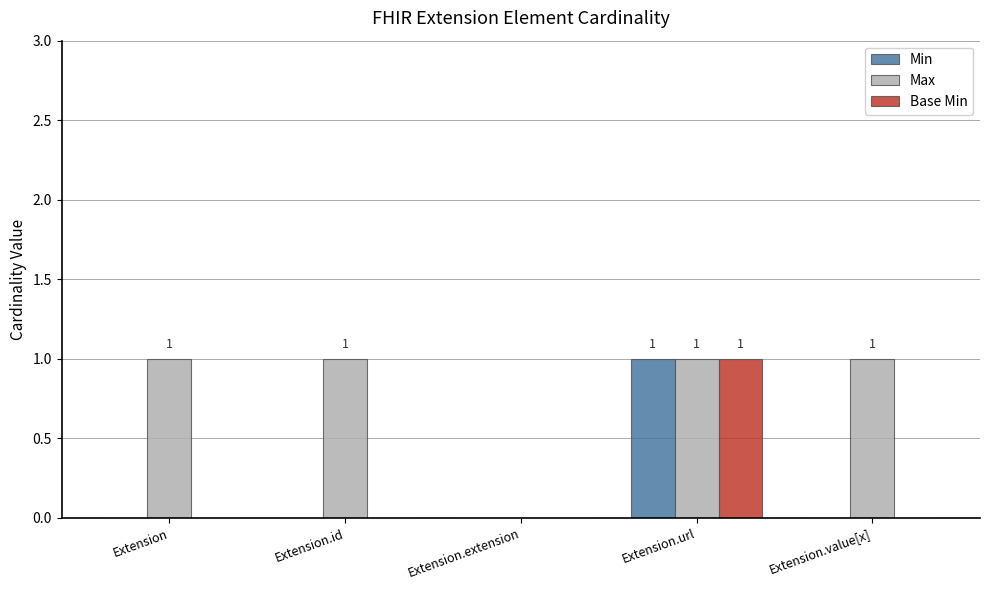

Reading left to right, transcribe all the data shown in this chart.

Min: Extension=0	Extension.id=0	Extension.extension=0	Extension.url=1	Extension.value[x]=0
Max: Extension=1	Extension.id=1	Extension.extension=0	Extension.url=1	Extension.value[x]=1
Base Min: Extension=0	Extension.id=0	Extension.extension=0	Extension.url=1	Extension.value[x]=0